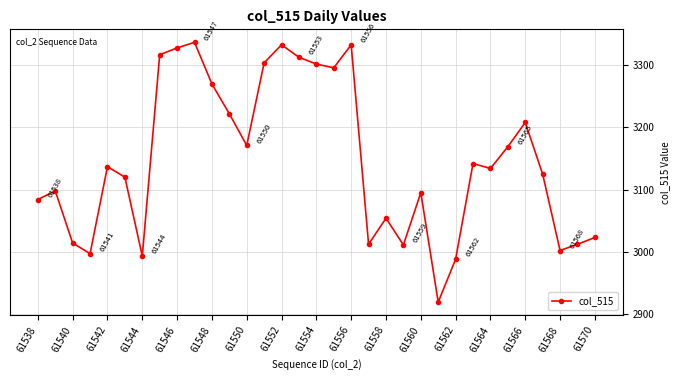

What is the value of the 22nd point from the left?

3011